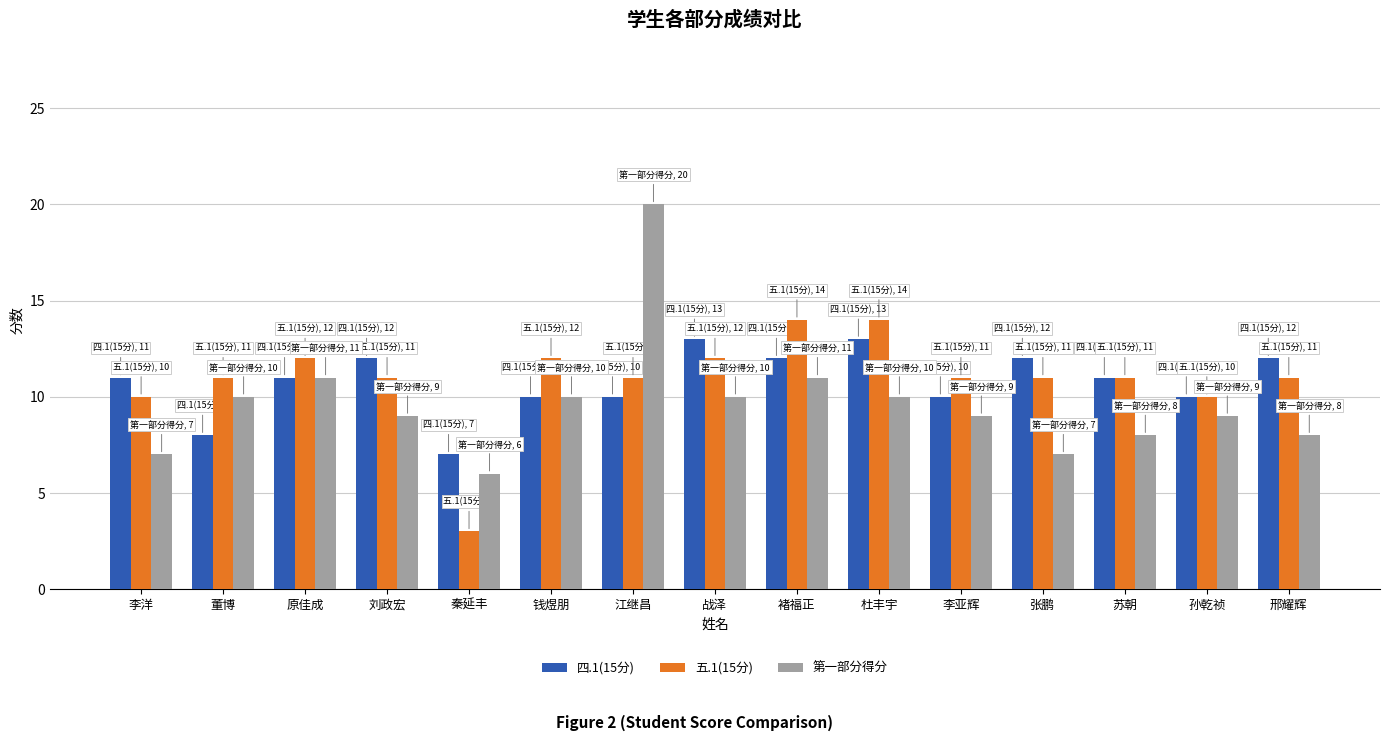

Reading left to right, list all the values displayed in this chart.

四.1(15分): 李洋=11	董博=8	原佳成=11	刘政宏=12	秦延丰=7	钱煜朋=10	江继昌=10	战泽=13	褚福正=12	杜丰宇=13	李亚辉=10	张鹏=12	苏朝=11	孙乾祯=10	邢耀辉=12
五.1(15分): 李洋=10	董博=11	原佳成=12	刘政宏=11	秦延丰=3	钱煜朋=12	江继昌=11	战泽=12	褚福正=14	杜丰宇=14	李亚辉=11	张鹏=11	苏朝=11	孙乾祯=10	邢耀辉=11
第一部分得分: 李洋=7	董博=10	原佳成=11	刘政宏=9	秦延丰=6	钱煜朋=10	江继昌=20	战泽=10	褚福正=11	杜丰宇=10	李亚辉=9	张鹏=7	苏朝=8	孙乾祯=9	邢耀辉=8